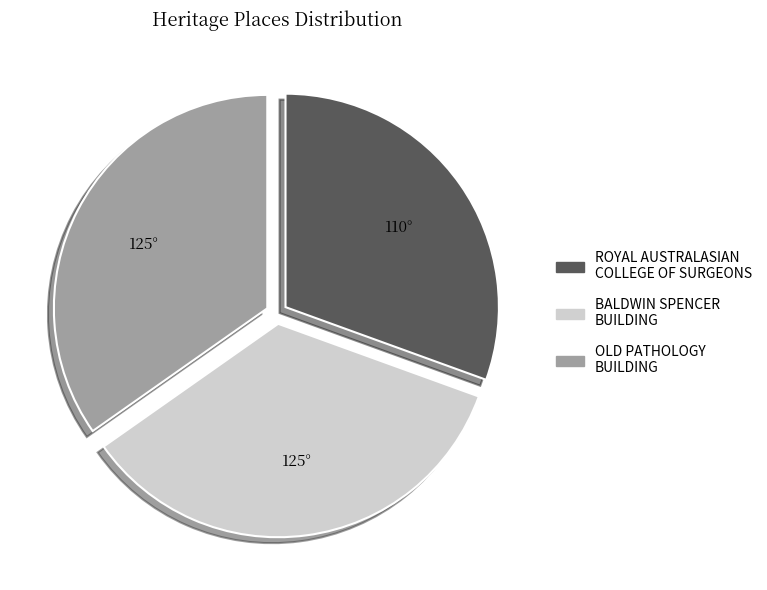

Is there any slice that represents more than half of the pie?

No